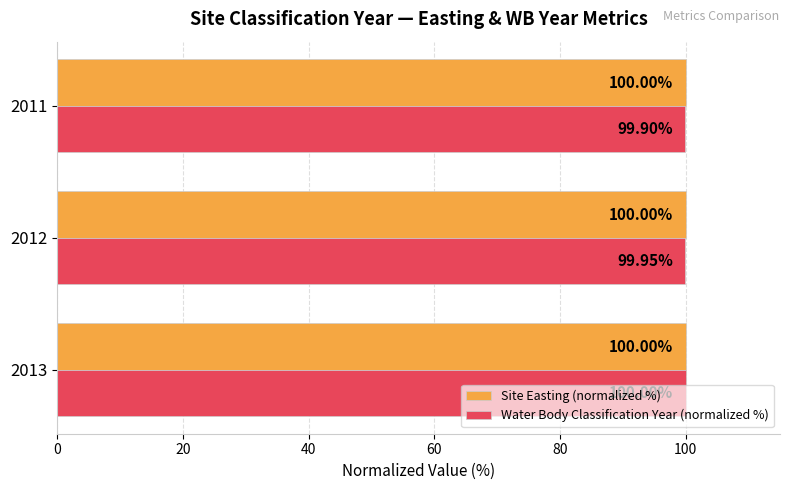

List the series in order of their overall mean, highest first.

Site Easting (normalized %), Water Body Classification Year (normalized %)